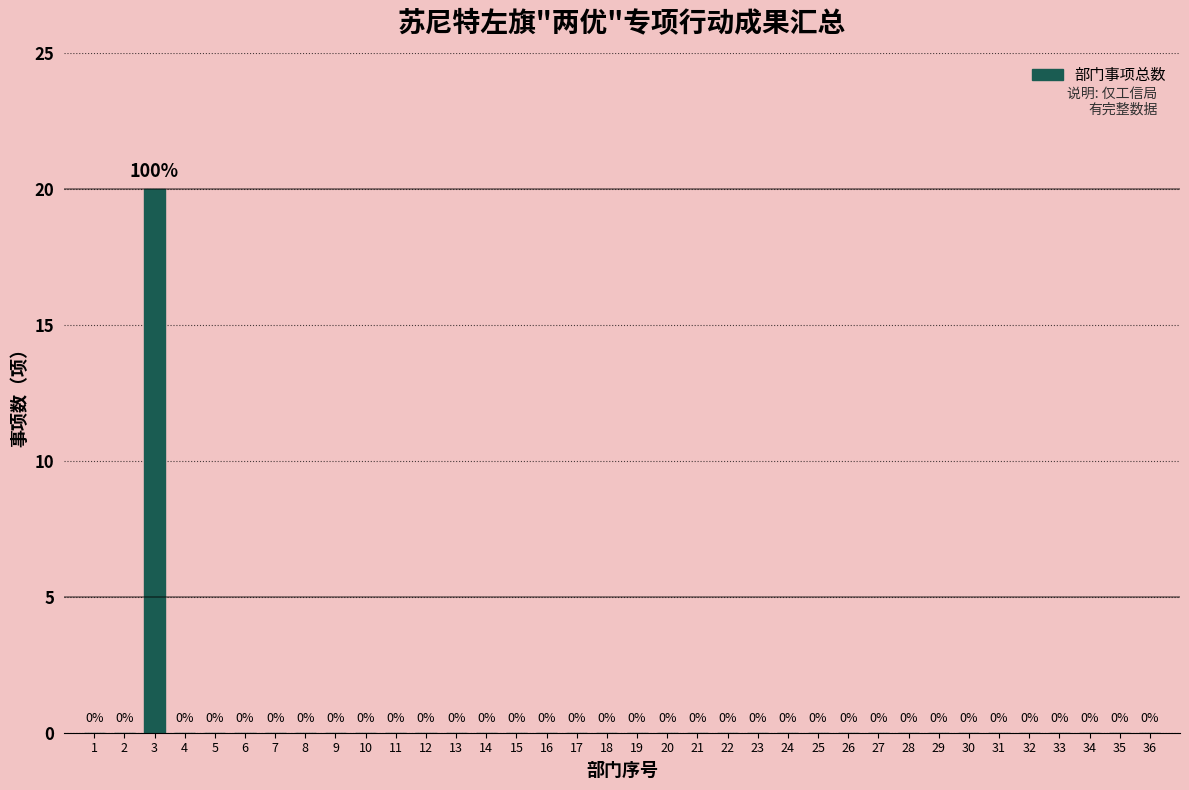

Reading right to left, transcribe all the data shown in this chart.

36=0	35=0	34=0	33=0	32=0	31=0	30=0	29=0	28=0	27=0	26=0	25=0	24=0	23=0	22=0	21=0	20=0	19=0	18=0	17=0	16=0	15=0	14=0	13=0	12=0	11=0	10=0	9=0	8=0	7=0	6=0	5=0	4=0	3=20	2=0	1=0